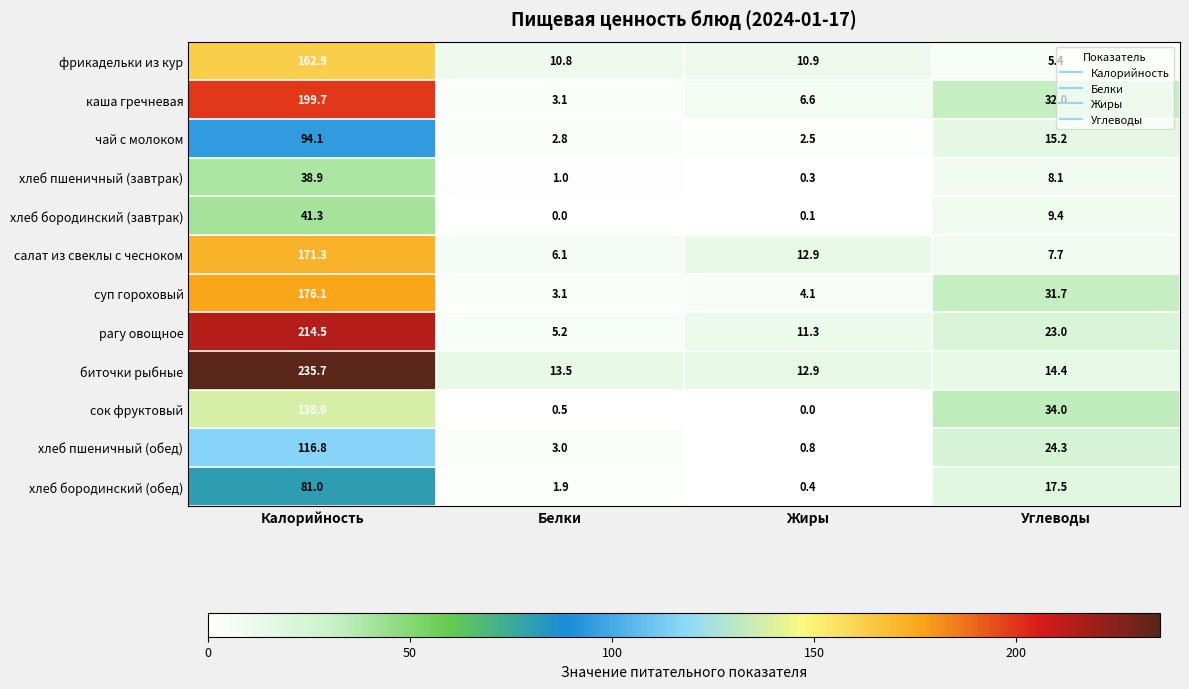

At which category is the sum across all series the highest?

Калорийность